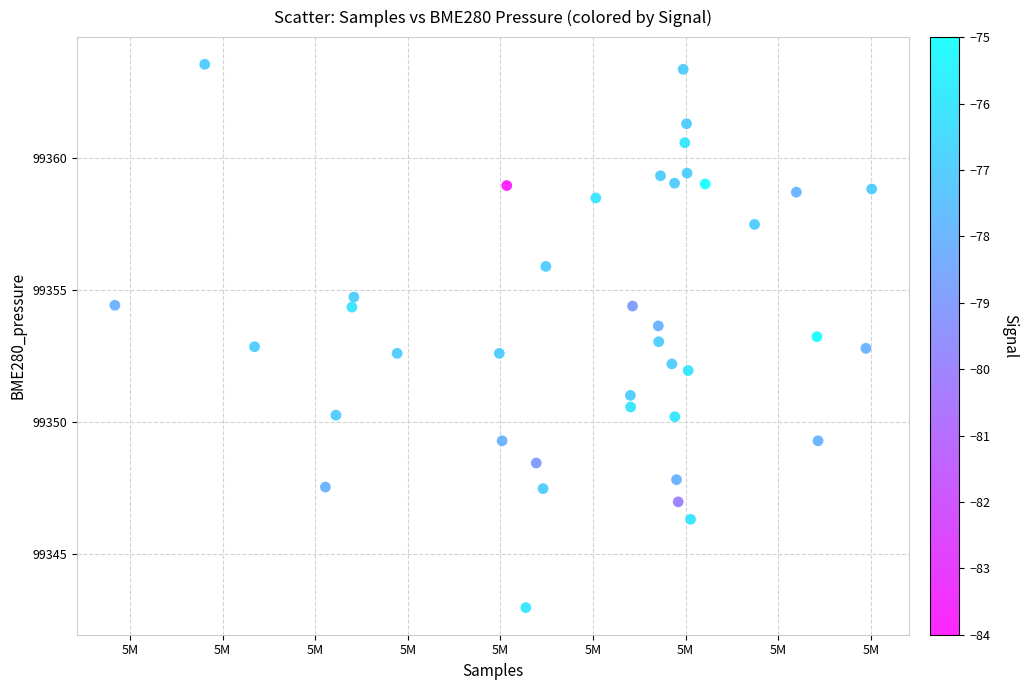

What is the range of X values (max minus min)?

81731.0